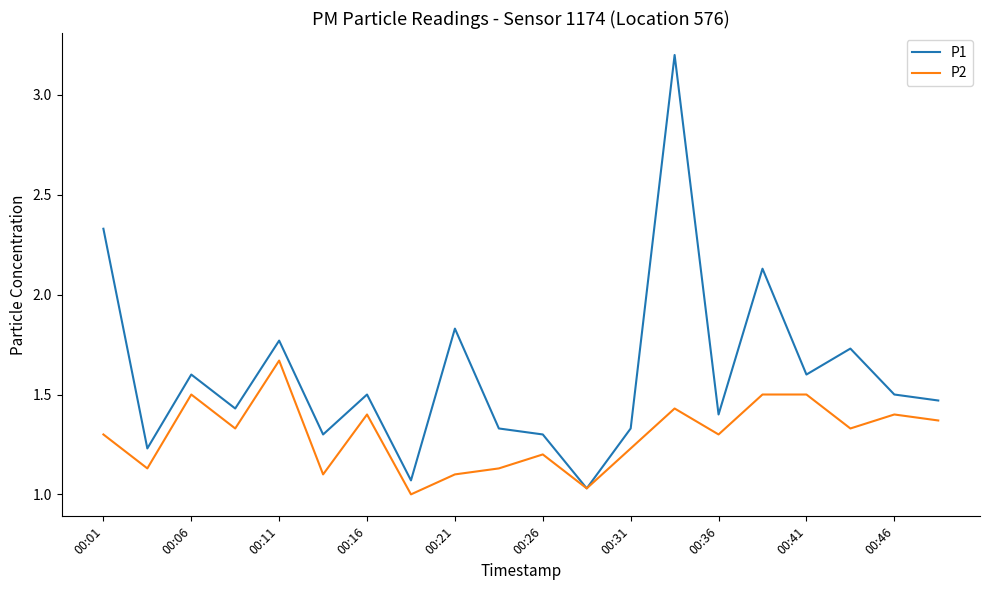

Count the number of data series in this chart.

2